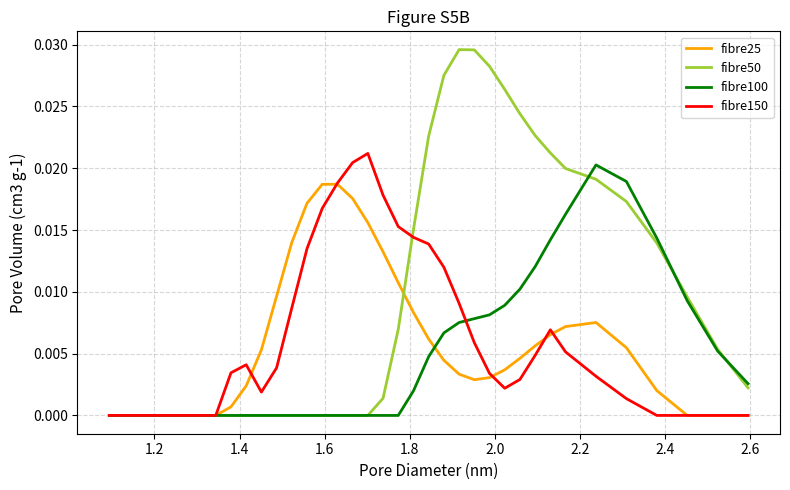

How many distinct data groups are displayed?

4